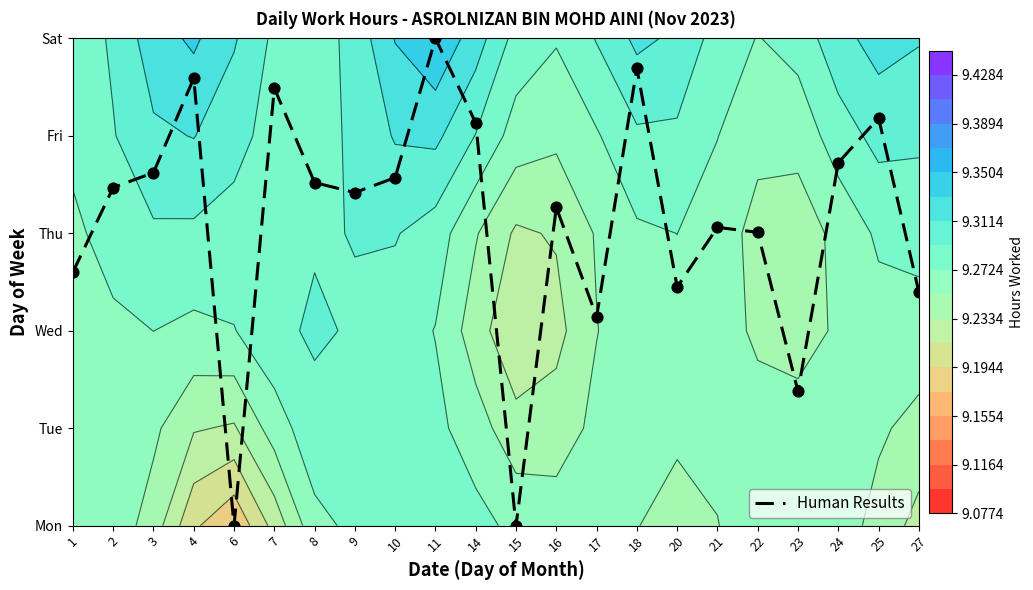

Read the value at 21.

3.1